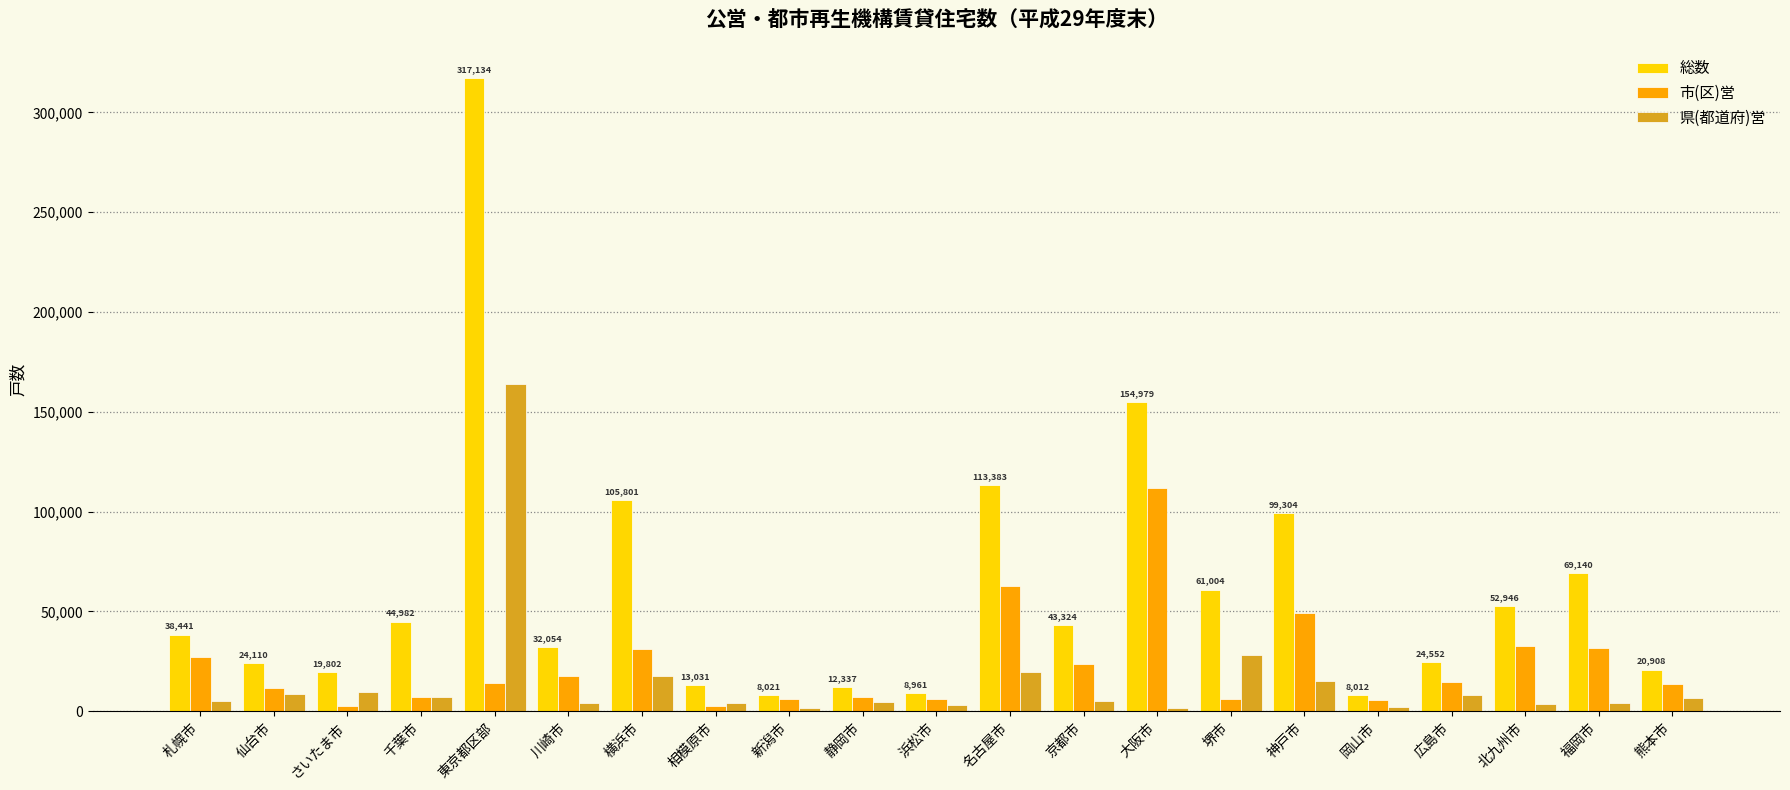

Between 岡山市 and 福岡市, which series saw the biggest shift?

総数